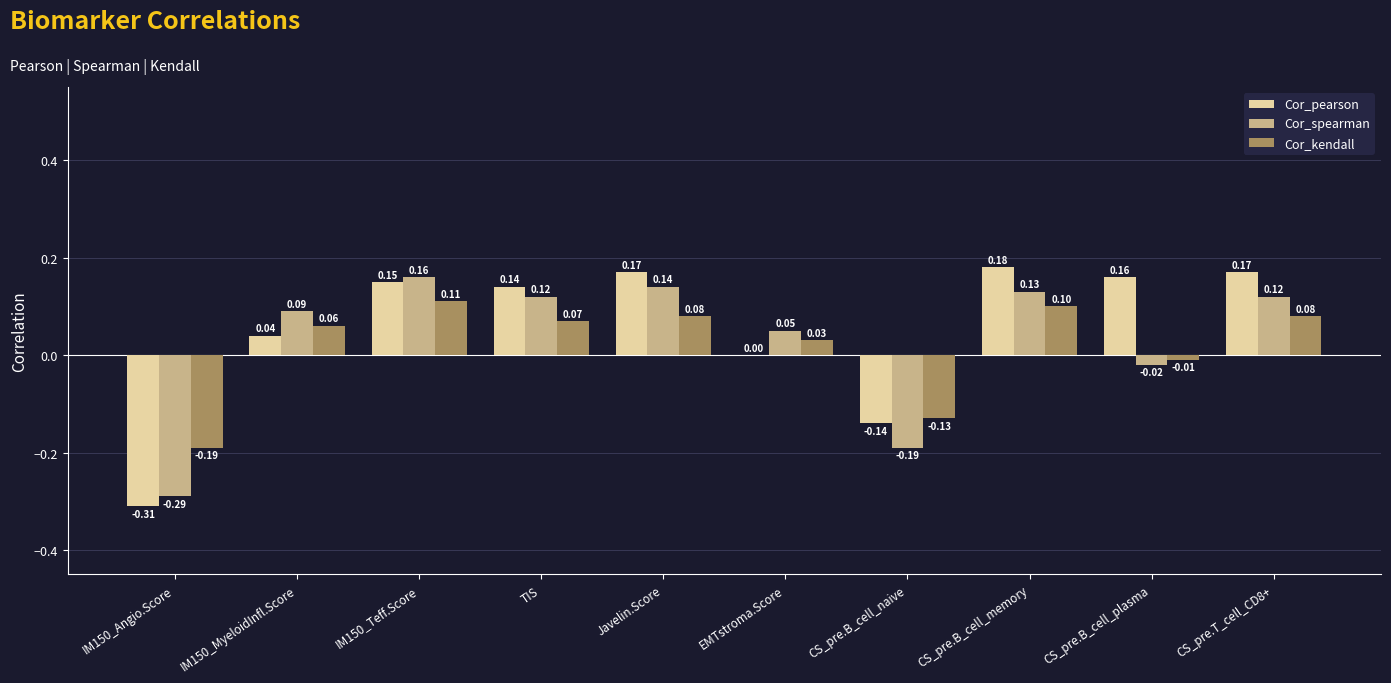

At which category is the sum across all series the highest?

IM150_Teff.Score